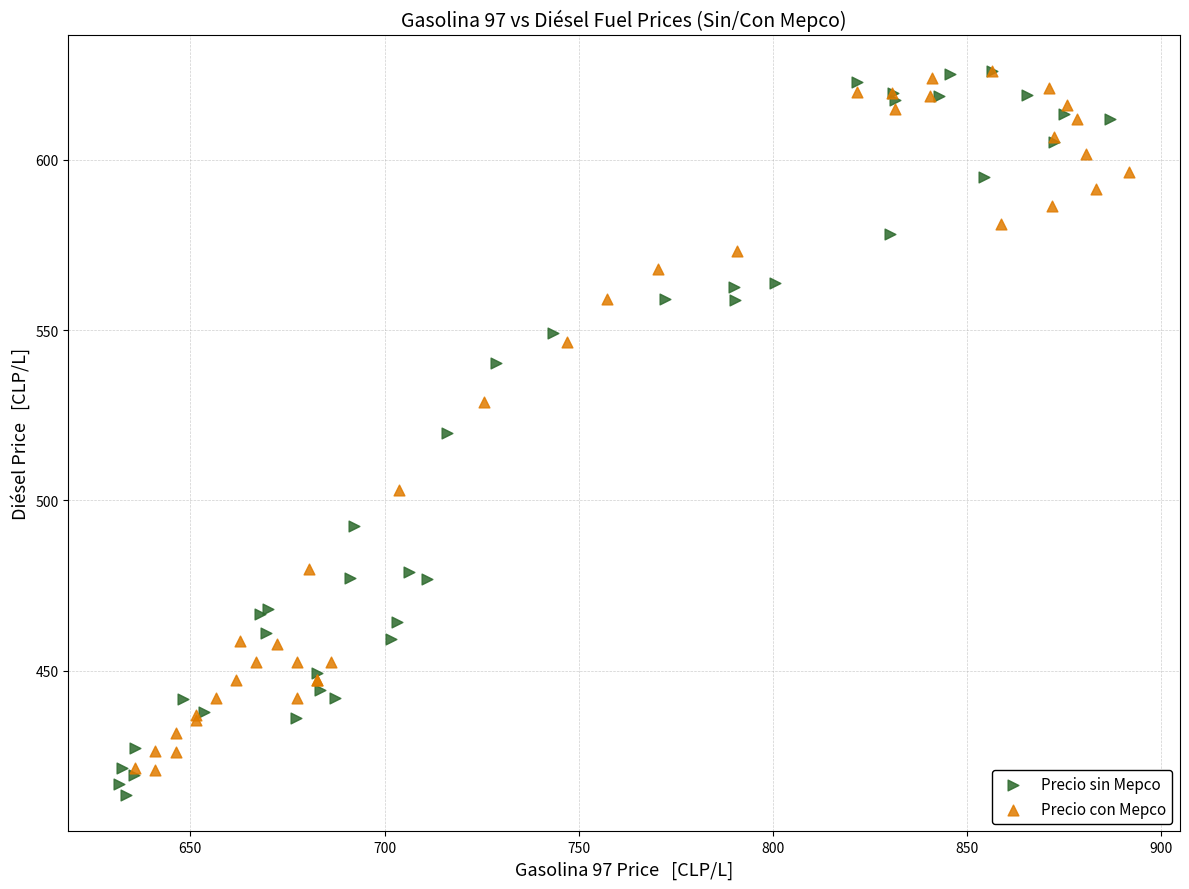

What are all the series names shown in the legend?

Precio sin Mepco, Precio con Mepco